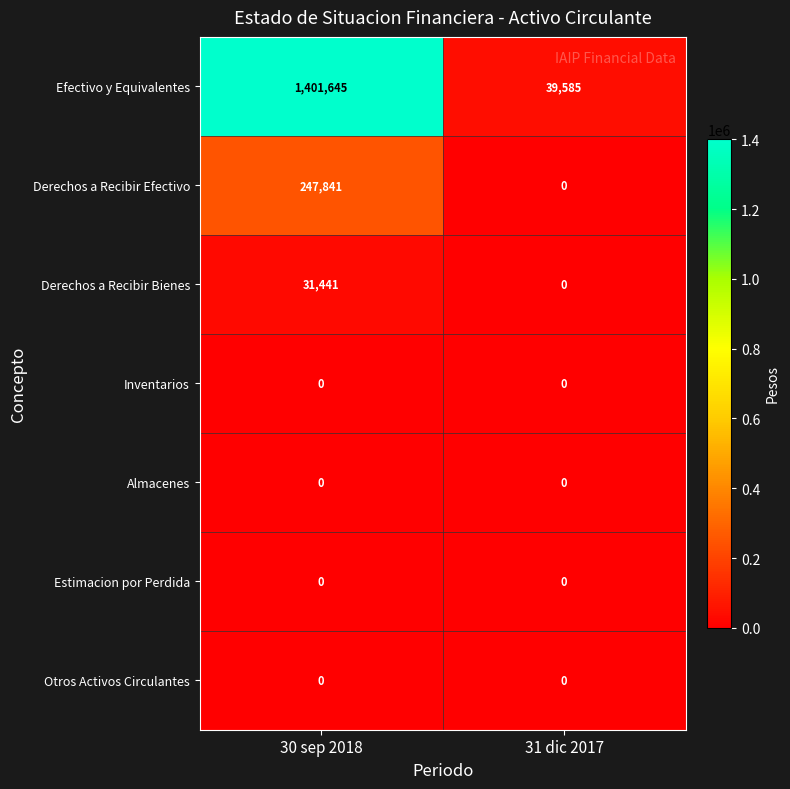

Which series has the widest spread of values?

Efectivo y Equivalentes